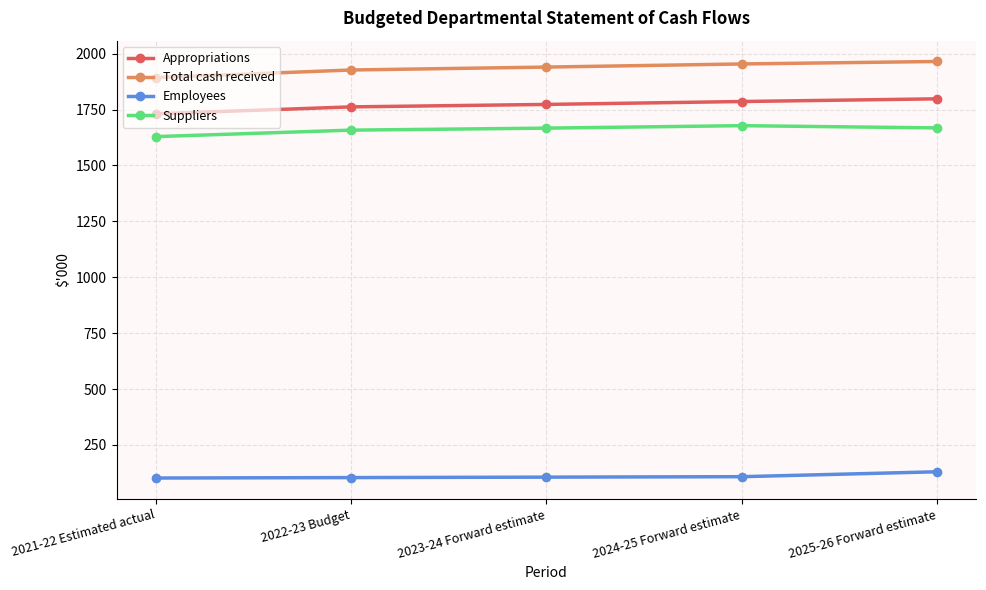

Is this an area chart (filled region under the line)?

No